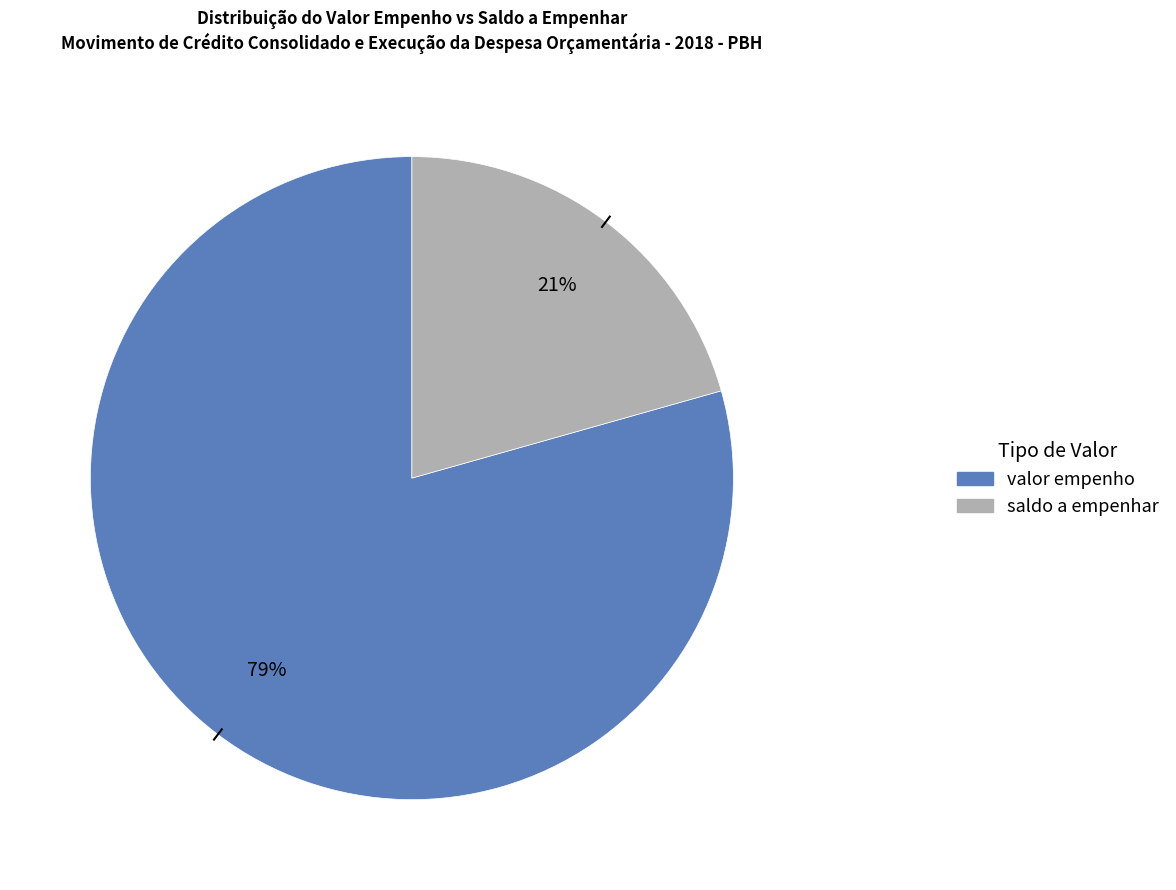

Is there a majority slice in this chart?

Yes